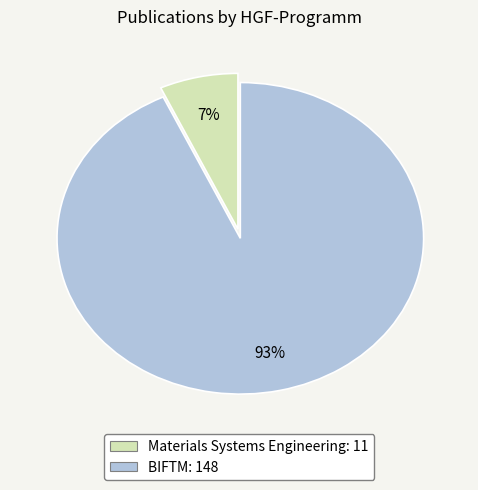

What is the smallest slice in the pie chart?

Materials Systems Engineering